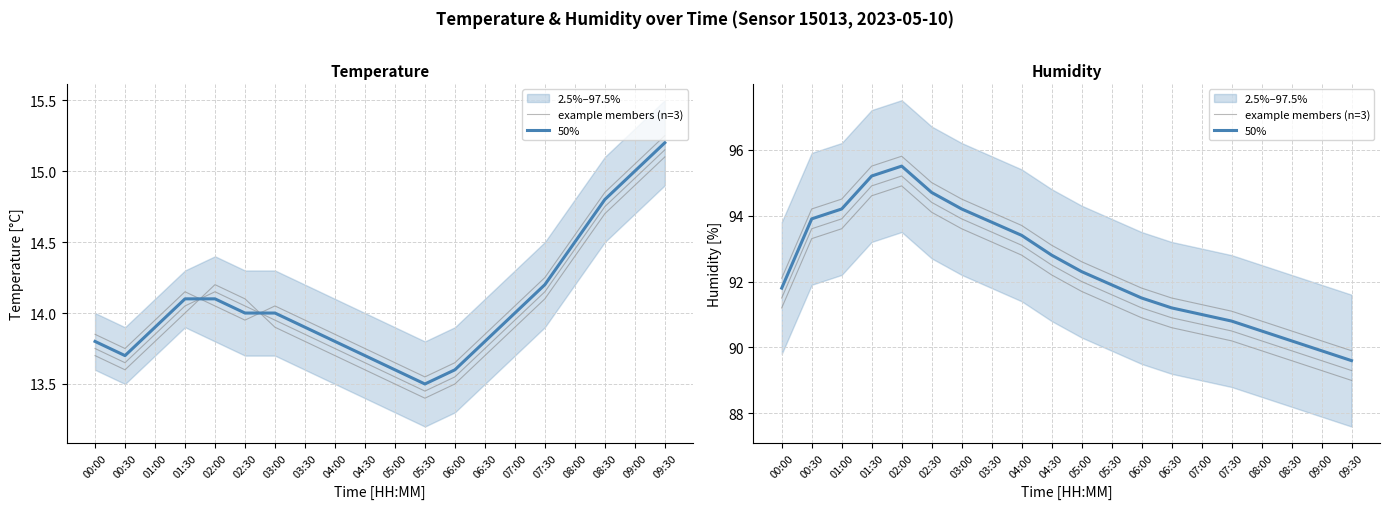

At which category does the chart reach its peak across all series?

02:00